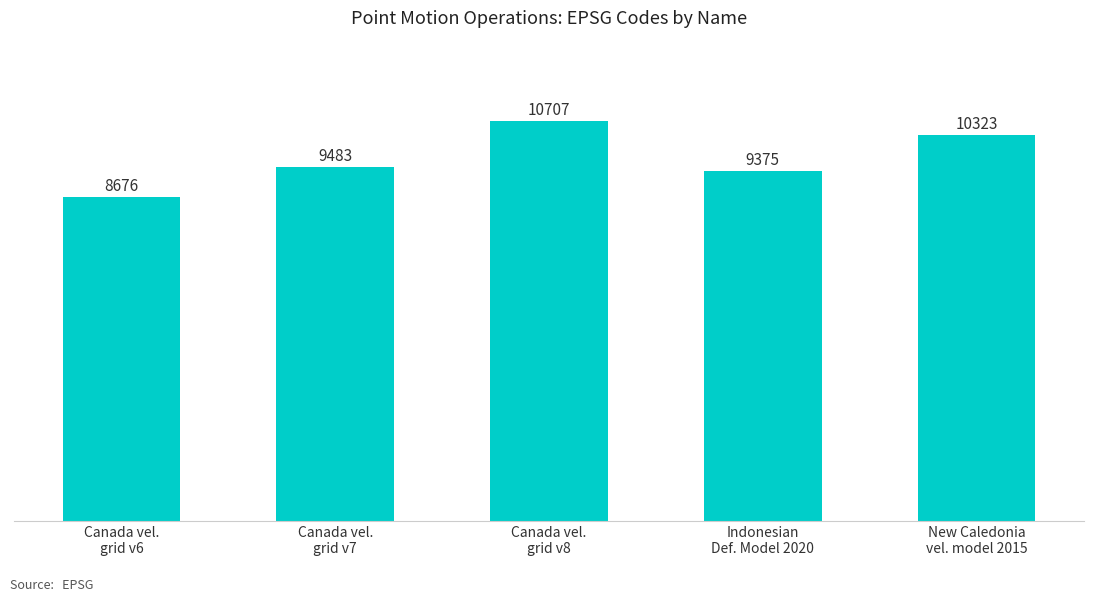

Does the chart contain any negative values?

No